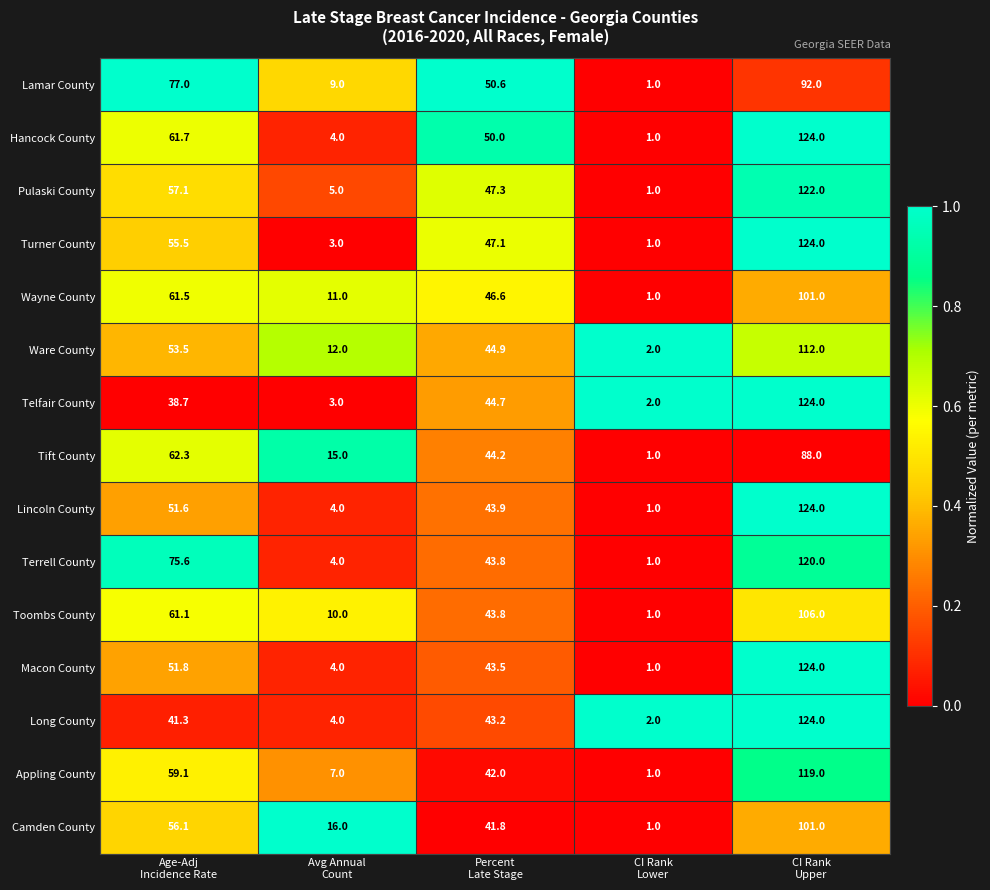

Which series changed the most between Percent
Late Stage and CI Rank
Upper?

Long County